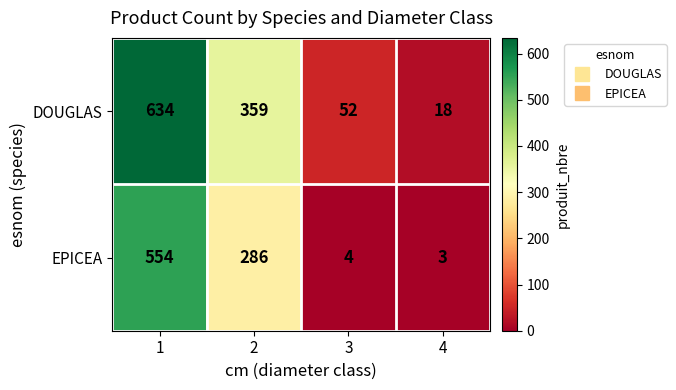

Reading right to left, what are all the values shown in this chart?

DOUGLAS: 4=18	3=52	2=359	1=634
EPICEA: 4=3	3=4	2=286	1=554